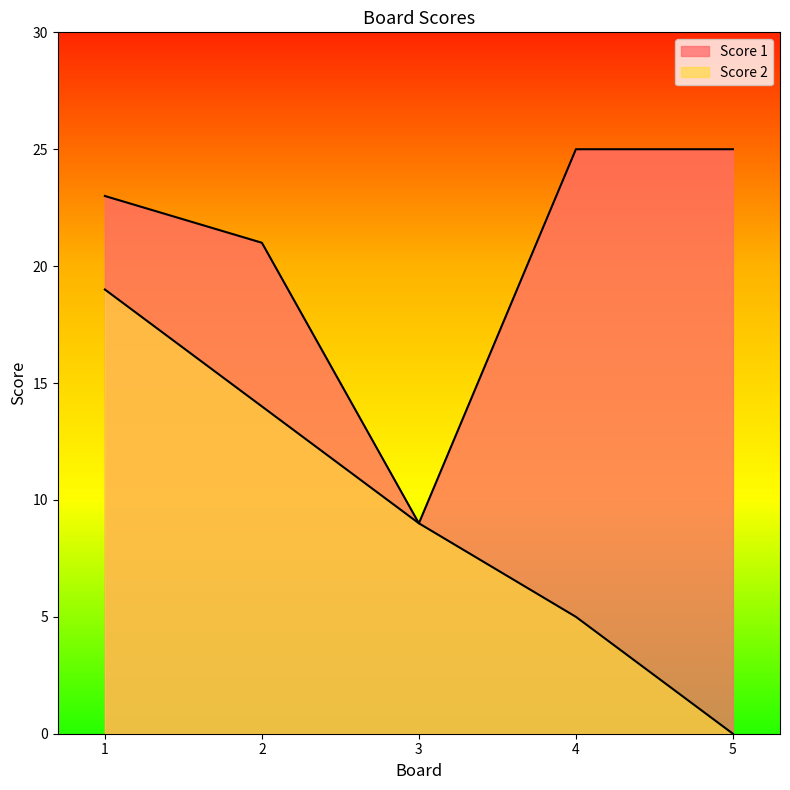

List the series in order of their peak value, lowest first.

Score 2, Score 1